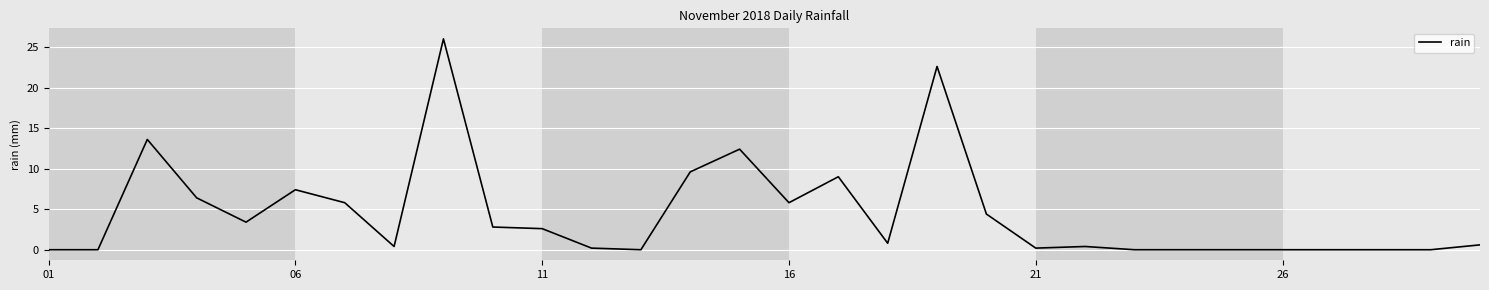

What is the greatest value displayed?

26.0